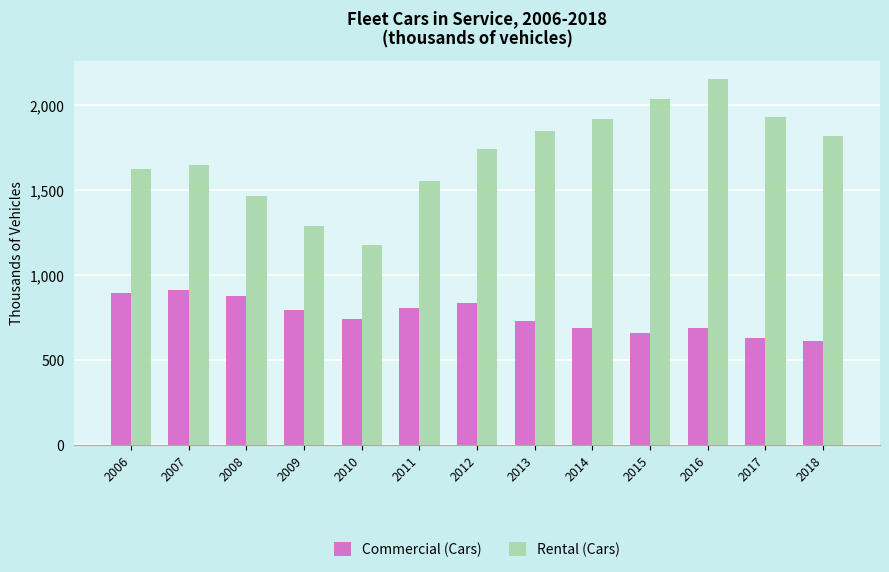

At 2010, list the series in order from smallest to largest.

Commercial (Cars), Rental (Cars)